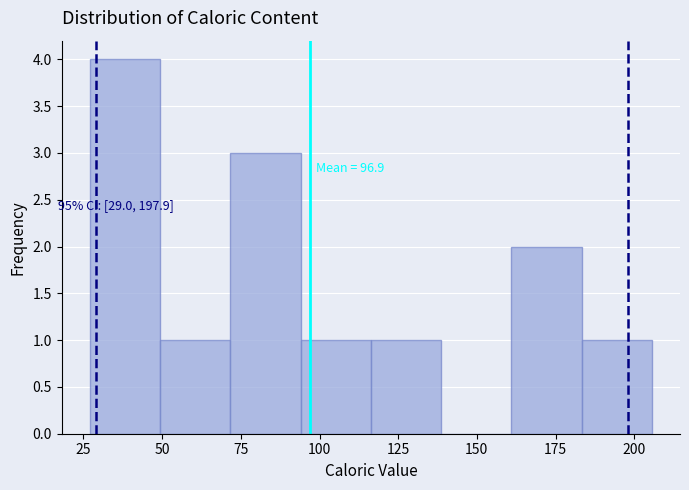

Over which range of the x-axis is the bar tallest?

25 to 50